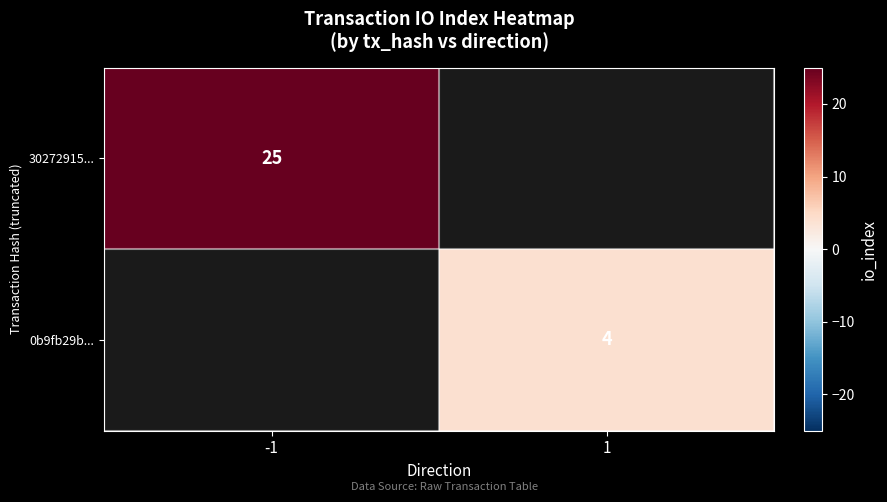

How many data points does each series have?

2